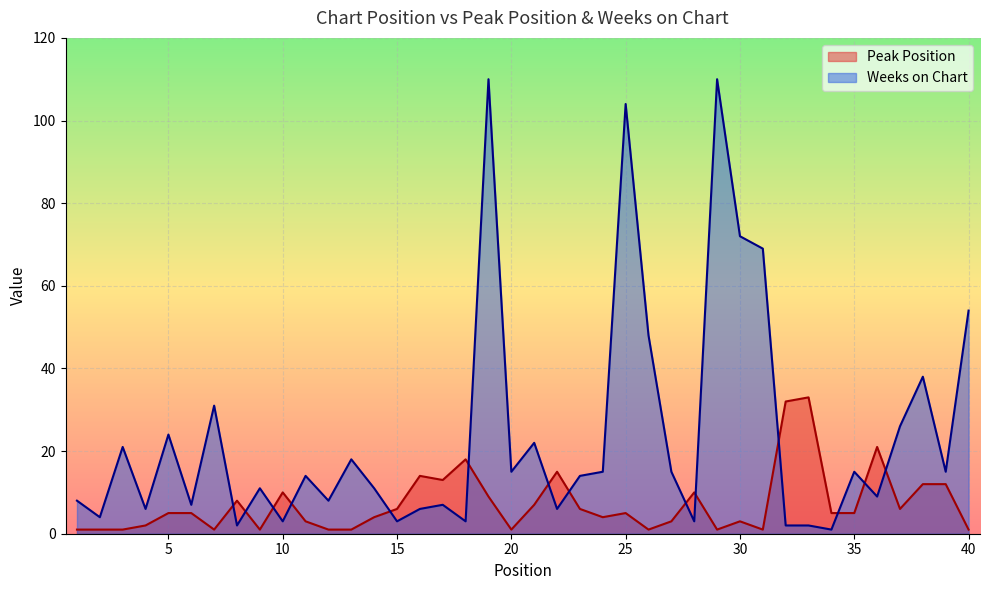

Between which two adjacent categories do Weeks on Chart and Peak Position first intersect?

7 and 8